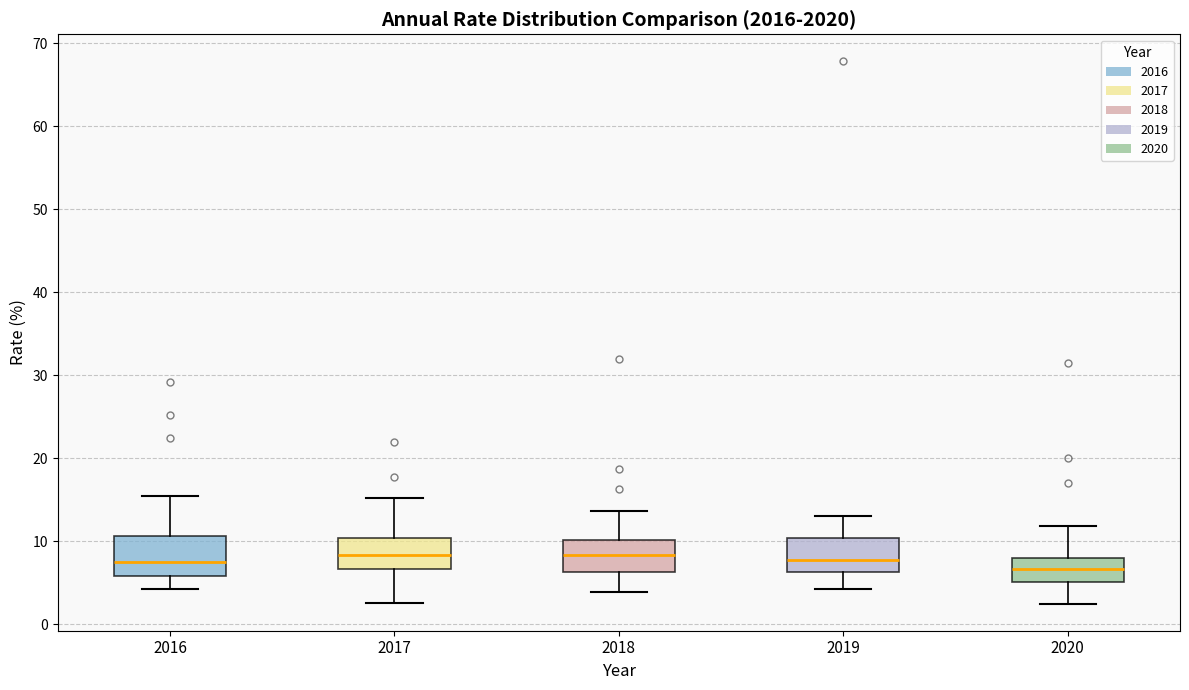

Reading left to right, transcribe this box plot: for each box, give where its median line is, the range the box spans, and where its two whiskers end, as read against the y-axis. The values are not printed on the chart, so give them approximately, as read against the axis.

2016: median 8, box 6 to 11, whiskers 4 to 16
2017: median 8, box 7 to 10, whiskers 3 to 15
2018: median 8, box 6 to 10, whiskers 4 to 14
2019: median 8, box 6 to 10, whiskers 4 to 13
2020: median 7, box 5 to 8, whiskers 3 to 12